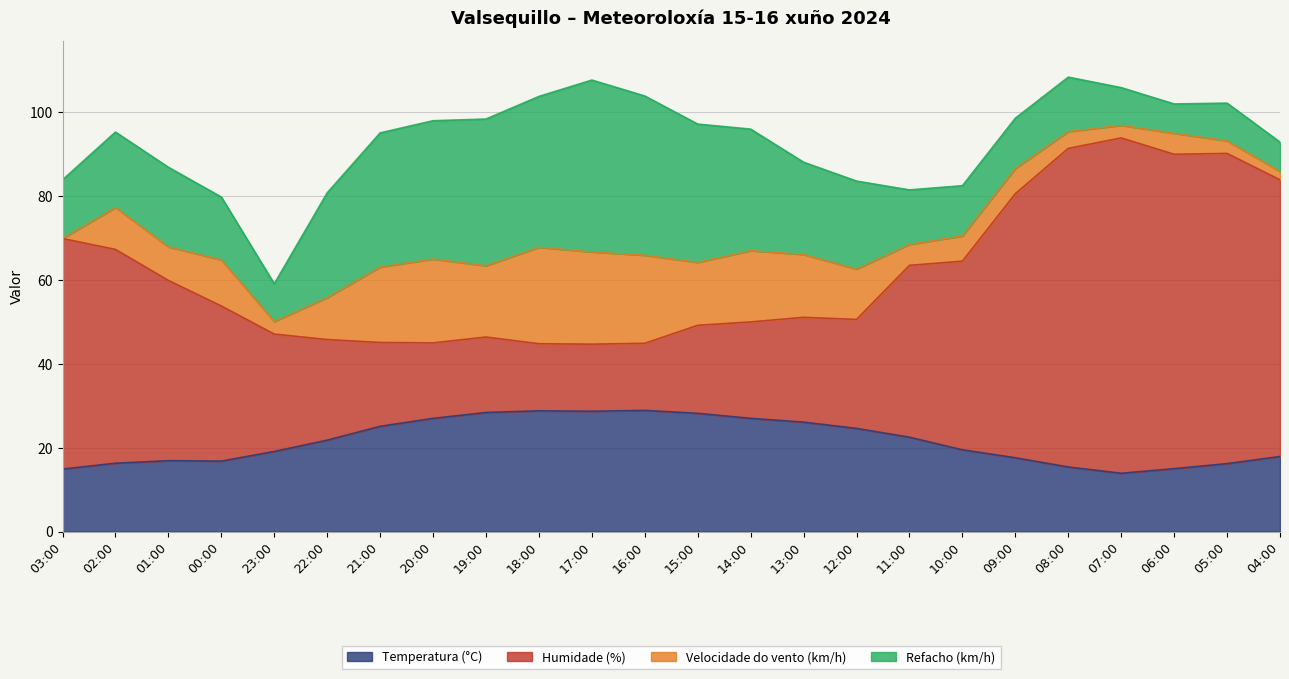

Read the Temperatura (°C) value at 04:00.

17.9